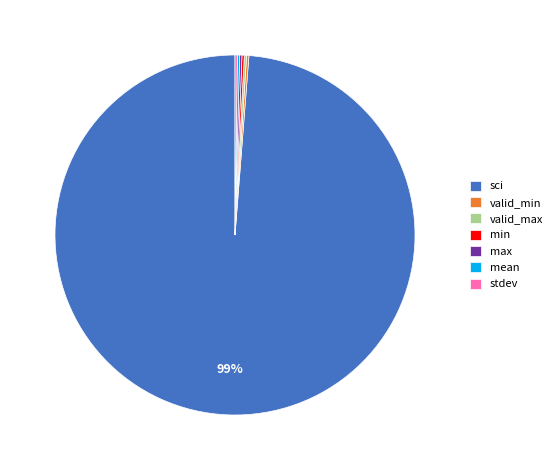

Which slice represents more than half of the pie?

sci